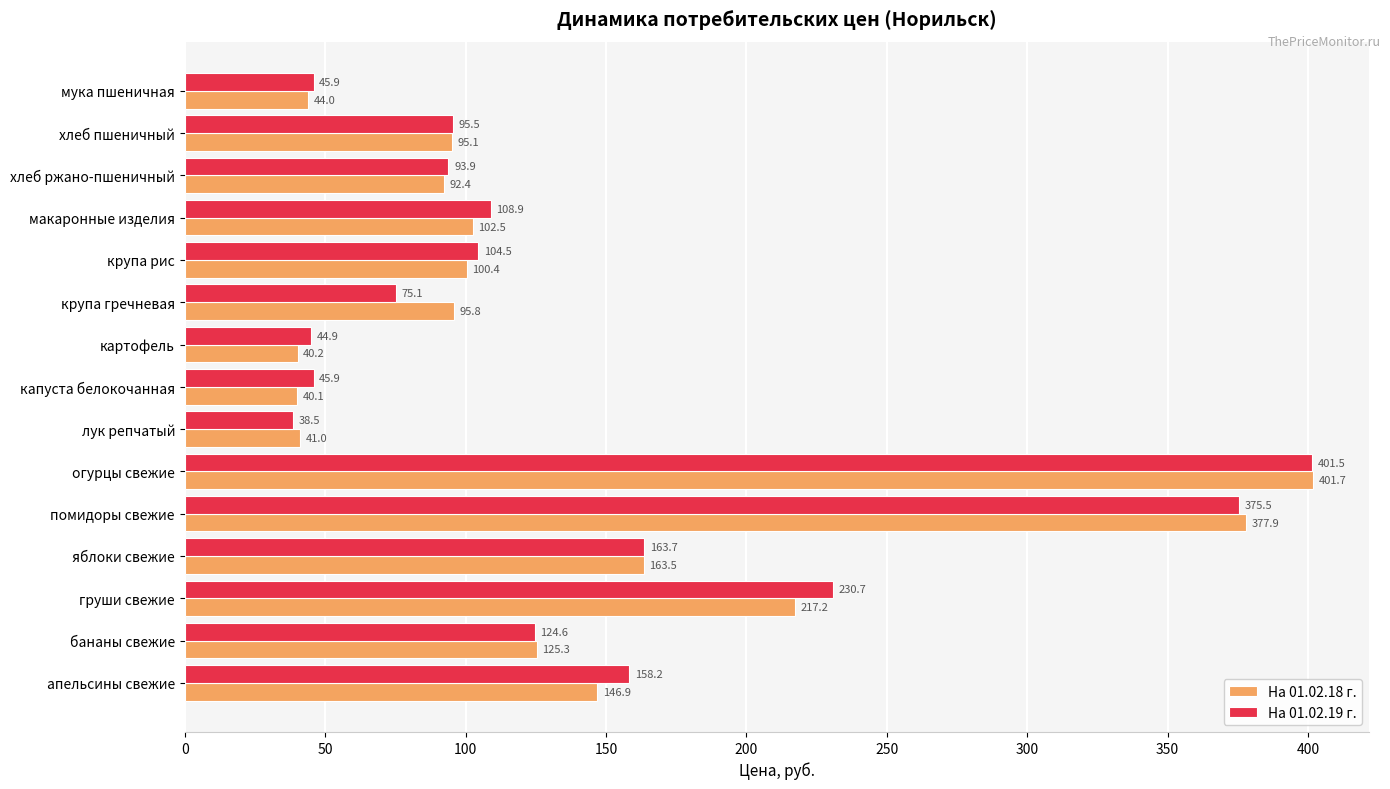

What are all the series names shown in the legend?

На 01.02.18 г., На 01.02.19 г.